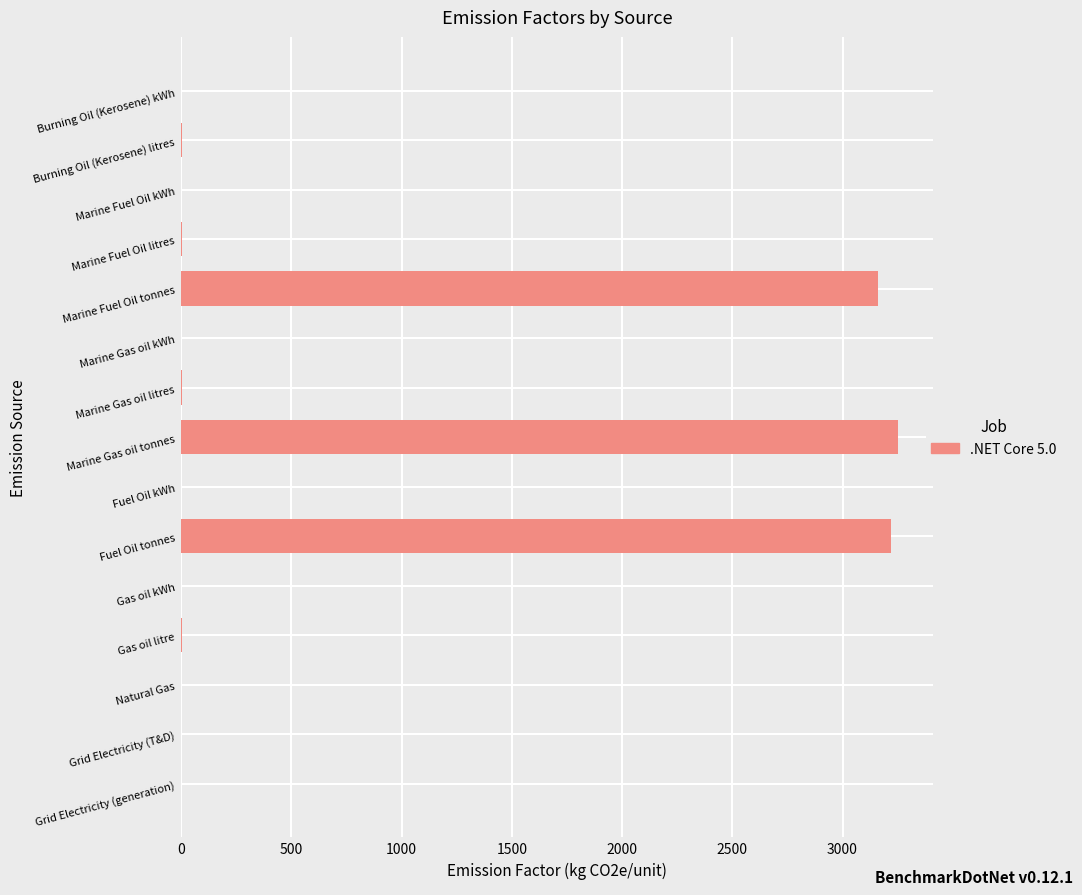

Where is the data nearest to the value 1625?

Marine Fuel Oil tonnes